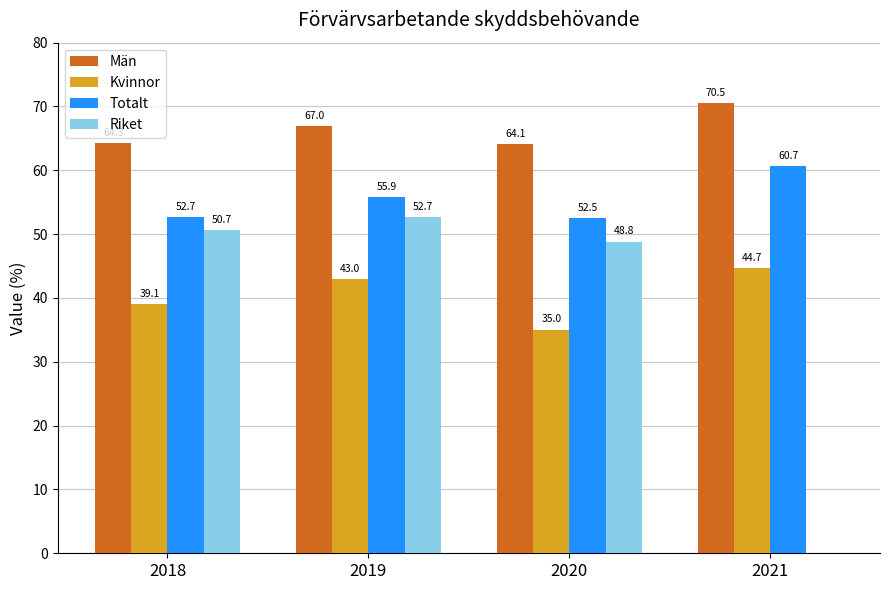

Which category has the highest value across all series?

2021